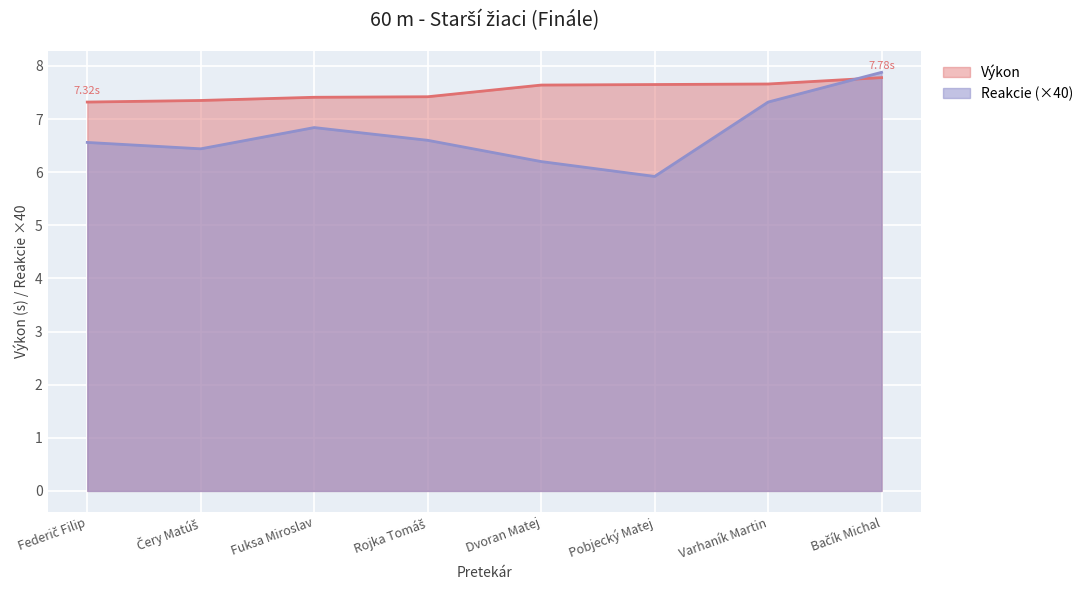

How many values in the Reakcie series exceed 6?

7